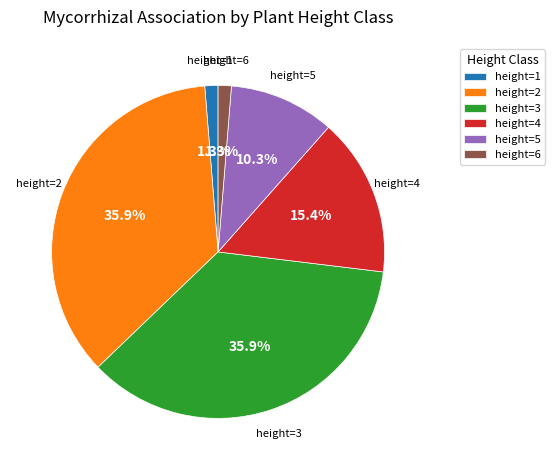

What portion of the pie excludes height=2?

64.1%